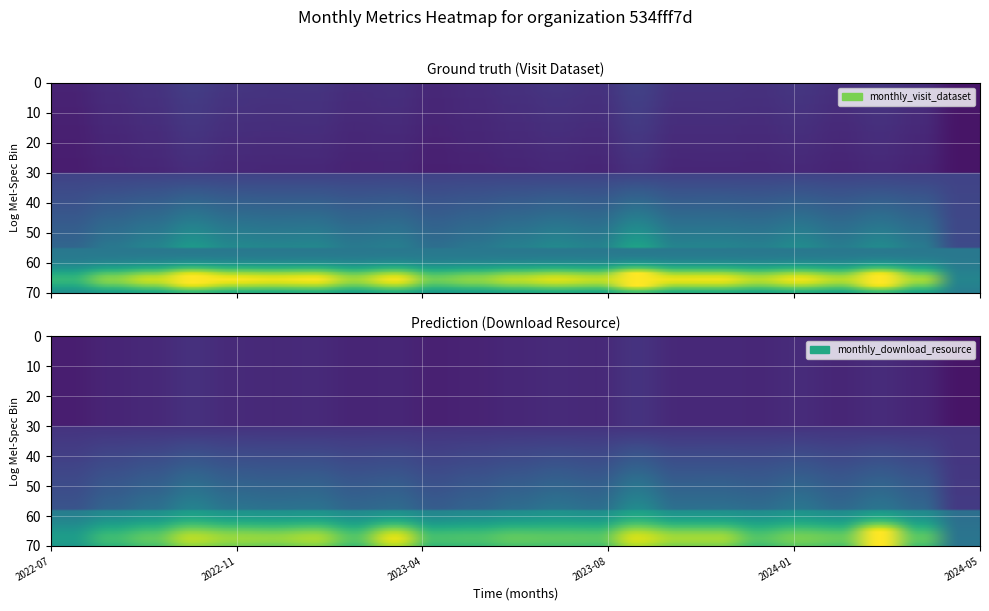

Count the number of categories in the chart.

23